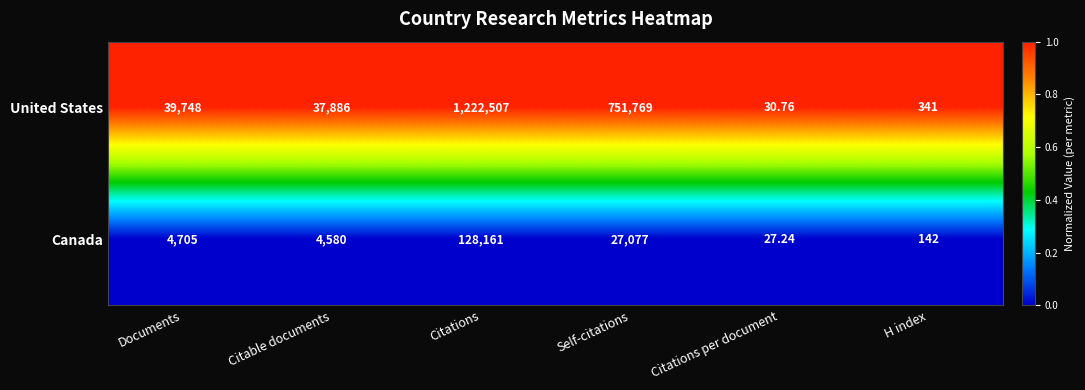

Which category has the highest value across all series?

Citations